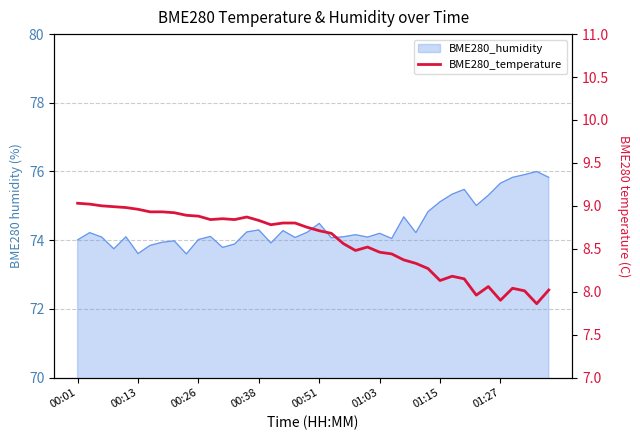

Which has a higher value, 14 or 34?

14